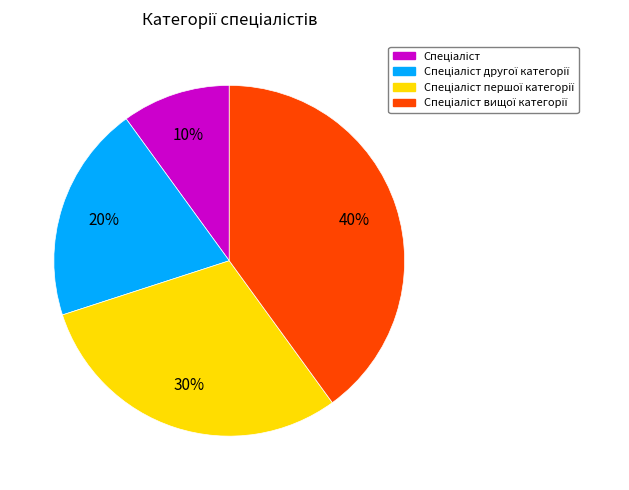

Is there a majority slice in this chart?

No